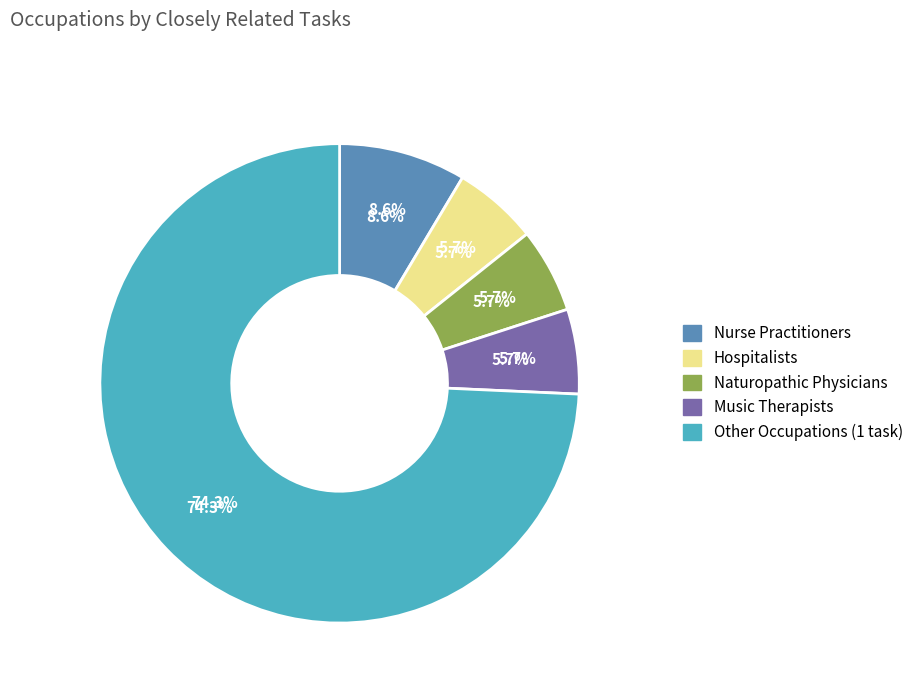

Count the number of slices in the pie.

5